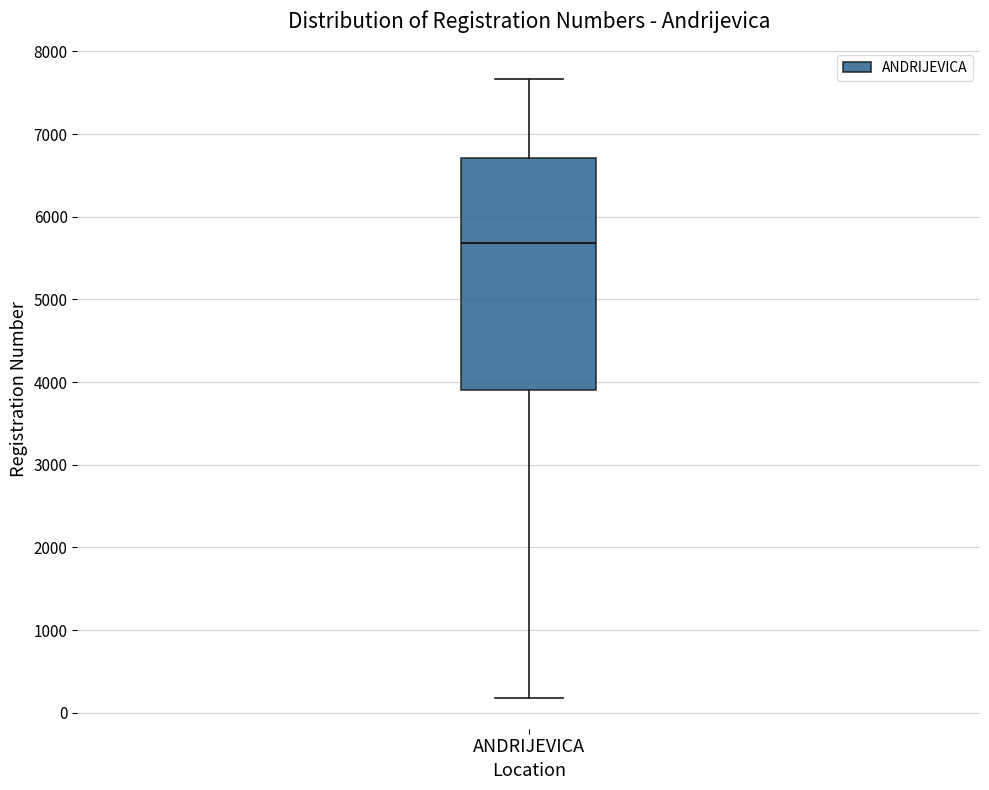

Transcribe this box plot: give where the median line is, the range the box spans, and where the two whiskers end, as read against the y-axis. The values are not printed on the chart, so give them approximately, as read against the axis.

median 5700, box 3900 to 6700, whiskers 200 to 7700